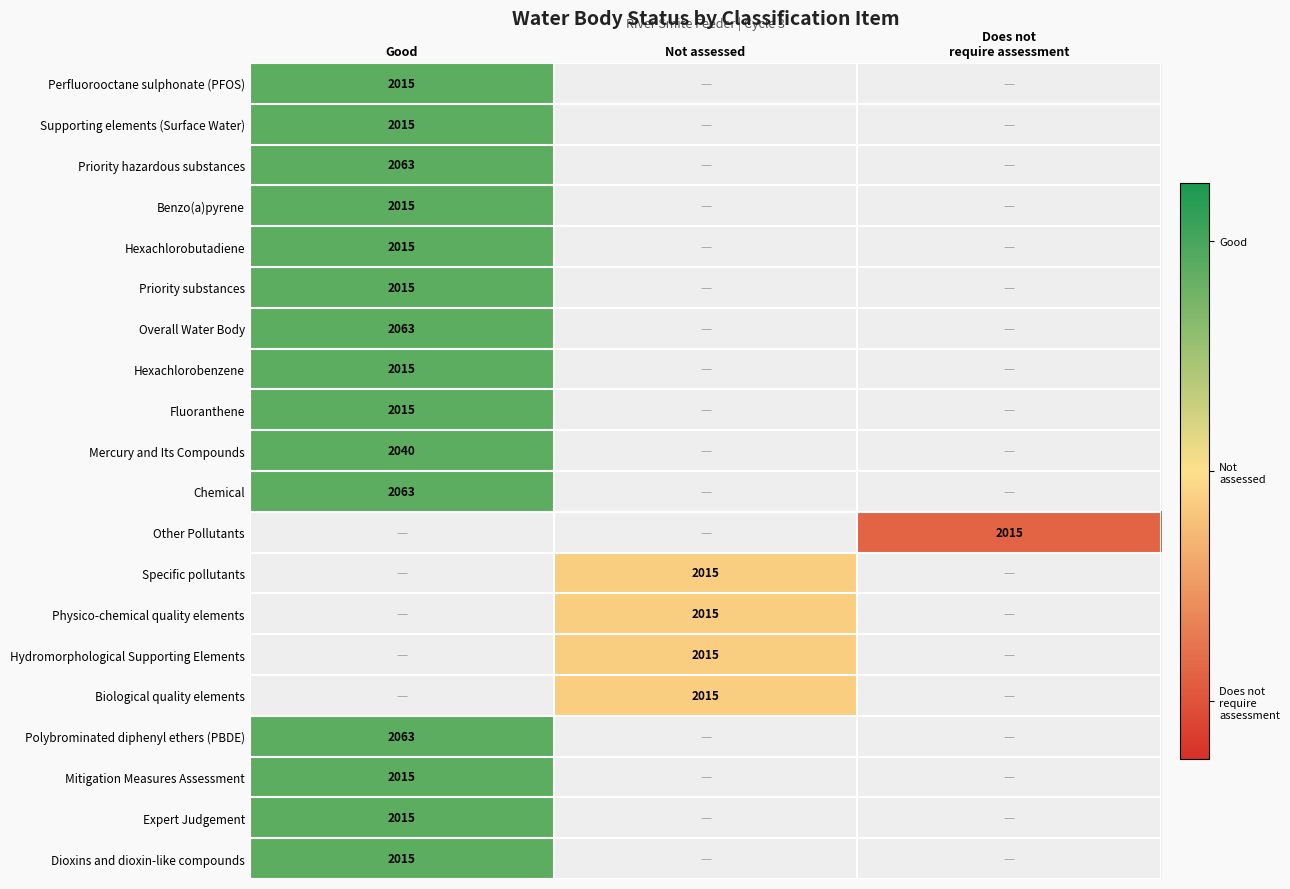

What is the greatest value displayed?

0.8